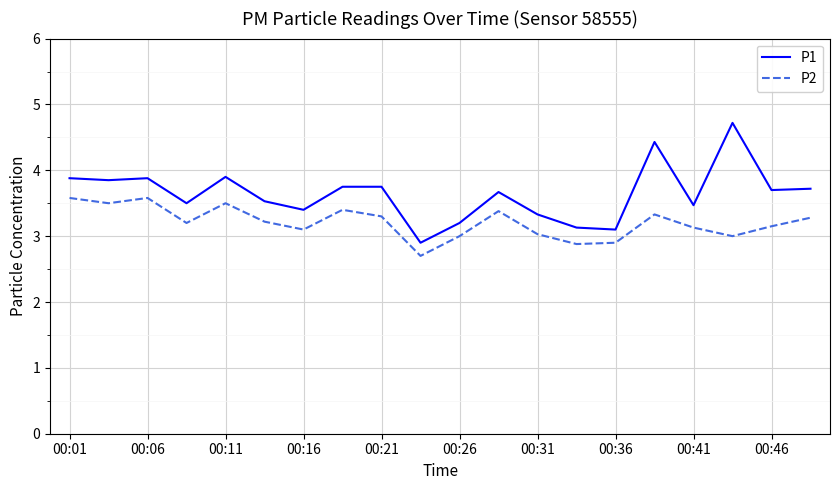

List the series in order of their peak value, highest first.

P1, P2